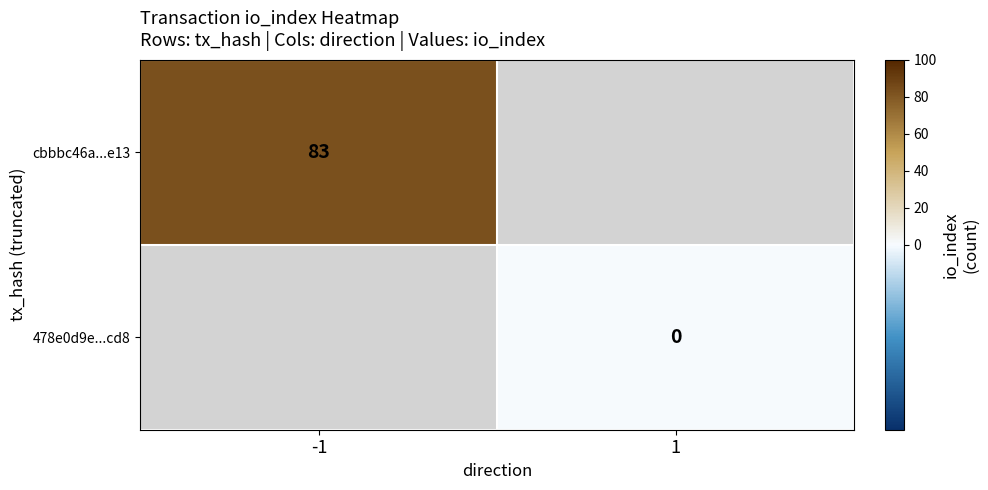

True or false: cbbbc46a...e13 has a value of 83 at -1.

True